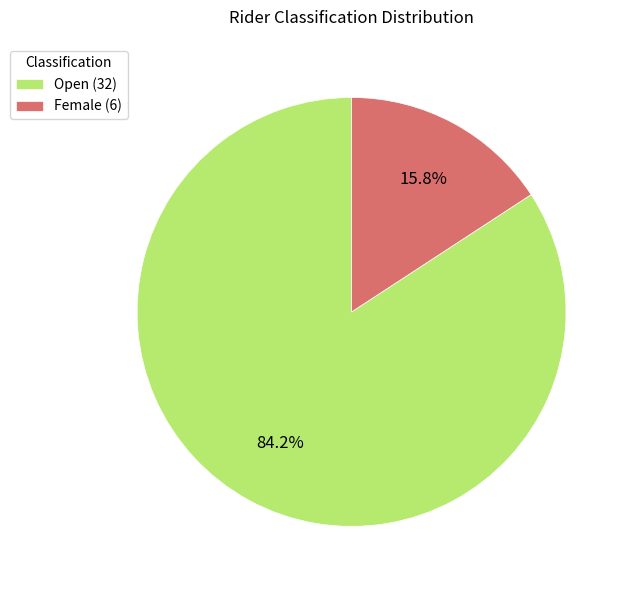

How many slices are in this pie chart?

2